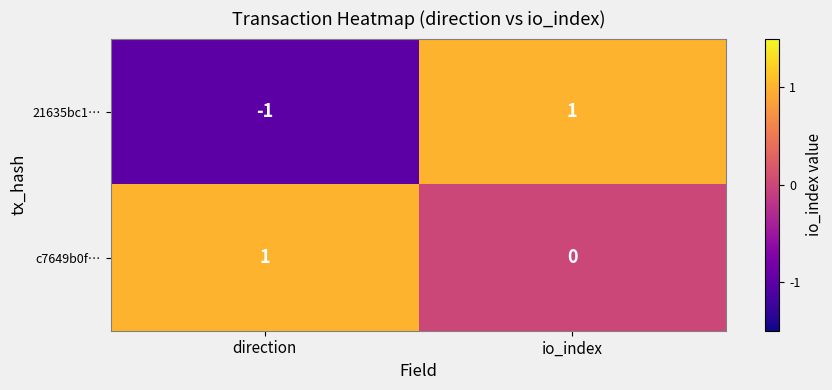

The value of 21635bc1… at direction is -1. True or false?

True